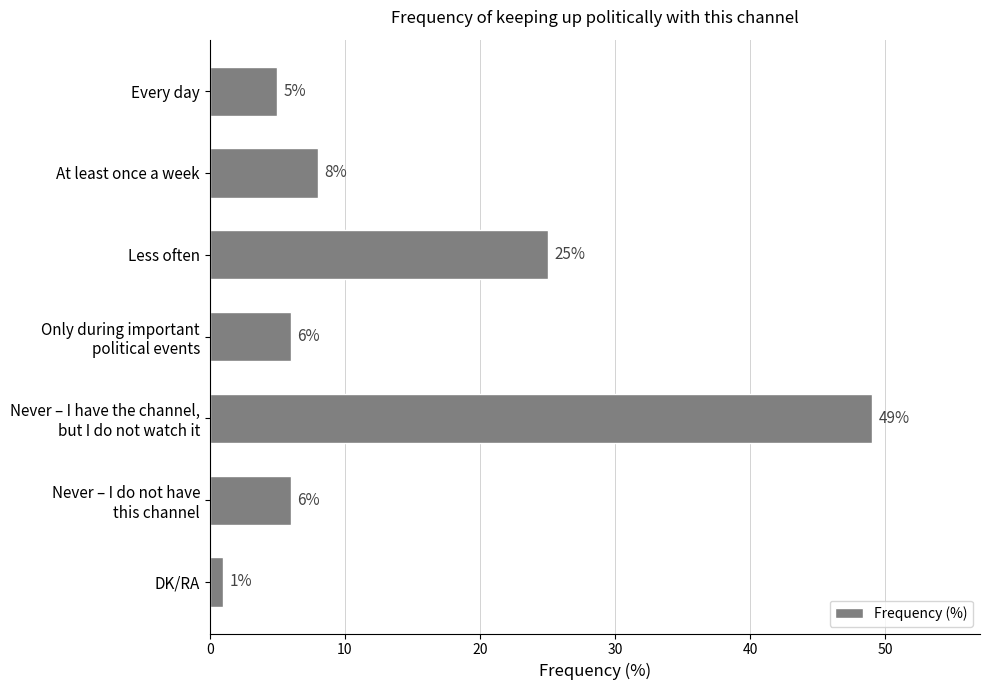

What is the difference between the maximum and minimum values?

48